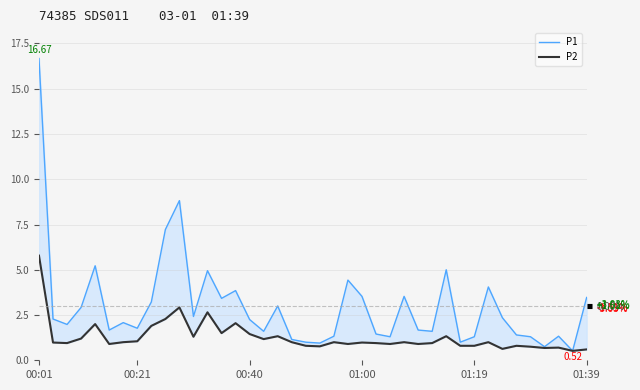

What position from the left is 8?

9